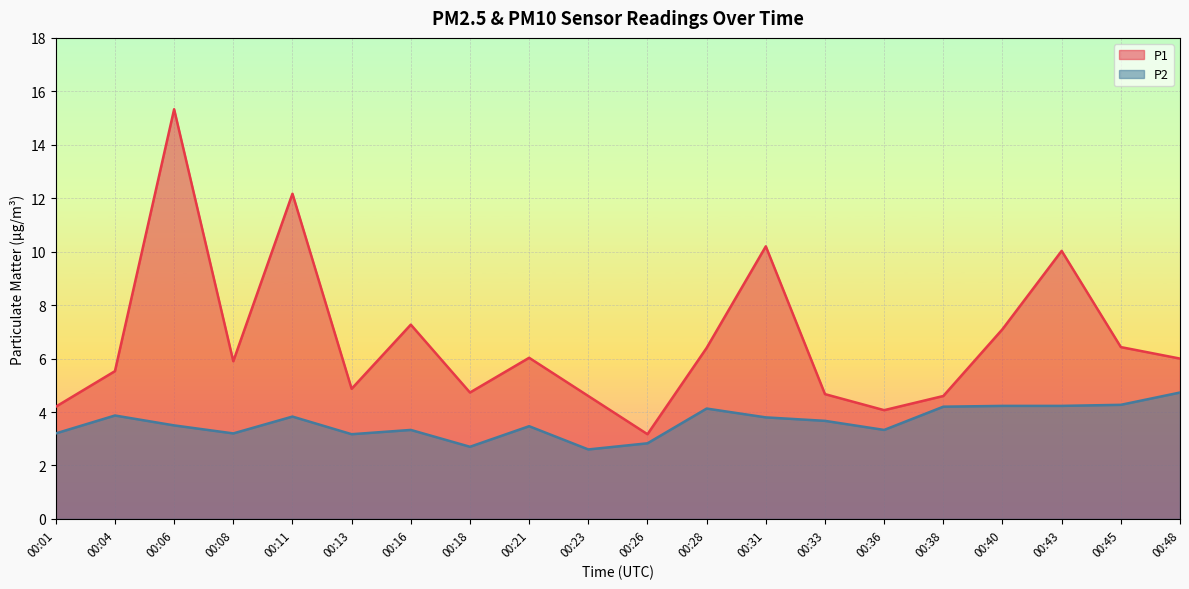

Reading left to right, extract all data points from this chart.

P1: 4.2	5.5	15.3	5.9	12.2	4.9	7.3	4.7	6.0	4.6	3.2	6.4	10.2	4.7	4.1	4.6	7.1	10.0	6.4	6.0
P2: 3.2	3.9	3.5	3.2	3.8	3.2	3.3	2.7	3.5	2.6	2.8	4.1	3.8	3.7	3.3	4.2	4.2	4.2	4.3	4.7